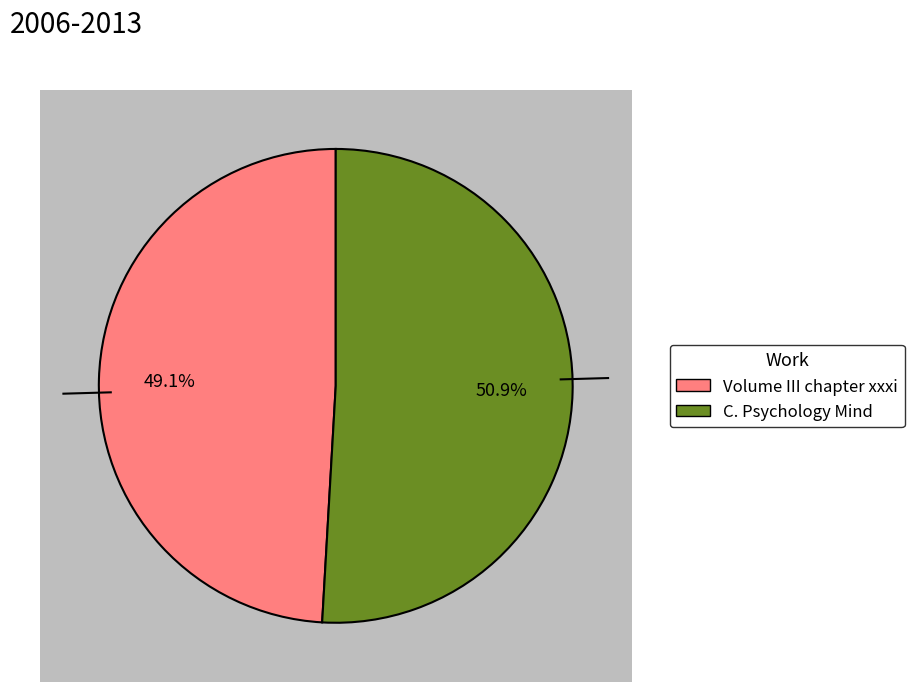

Combined, do C. Psychology Mind and Volume III chapter xxxi account for over 50%?

Yes